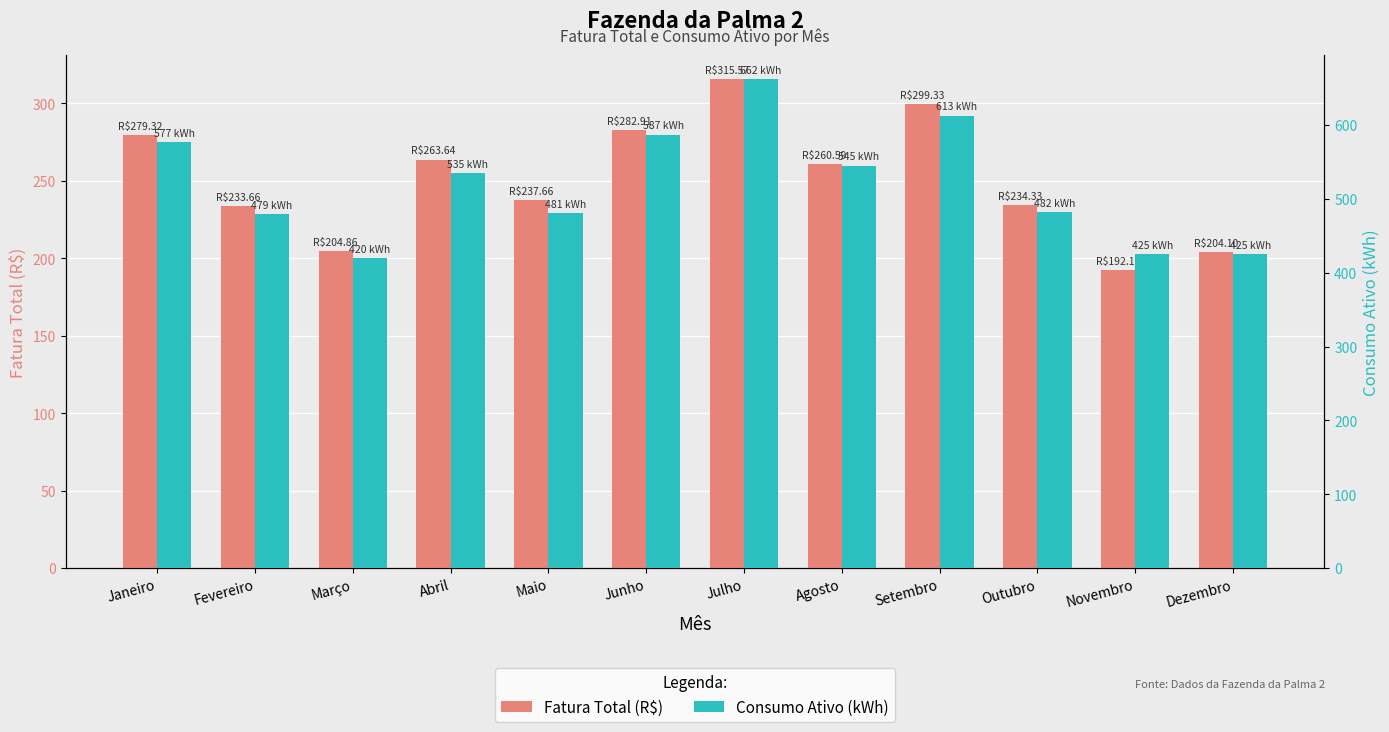

Reading left to right, what are all the values shown in this chart?

Fatura Total (R$): Janeiro=279.3	Fevereiro=233.7	Março=204.9	Abril=263.6	Maio=237.7	Junho=282.9	Julho=315.6	Agosto=260.6	Setembro=299.3	Outubro=234.3	Novembro=192.2	Dezembro=204.1
Consumo Ativo (kWh): Janeiro=577.0	Fevereiro=479.0	Março=420.0	Abril=535.0	Maio=481.0	Junho=587.0	Julho=662.0	Agosto=545.0	Setembro=613.0	Outubro=482.0	Novembro=425.0	Dezembro=425.0